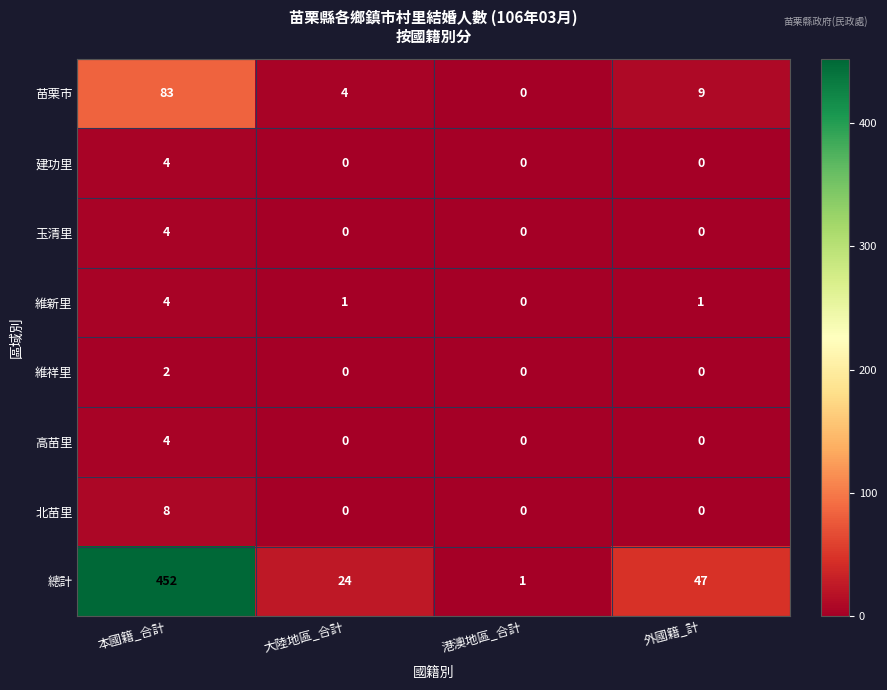

Which series has the widest spread of values?

總計